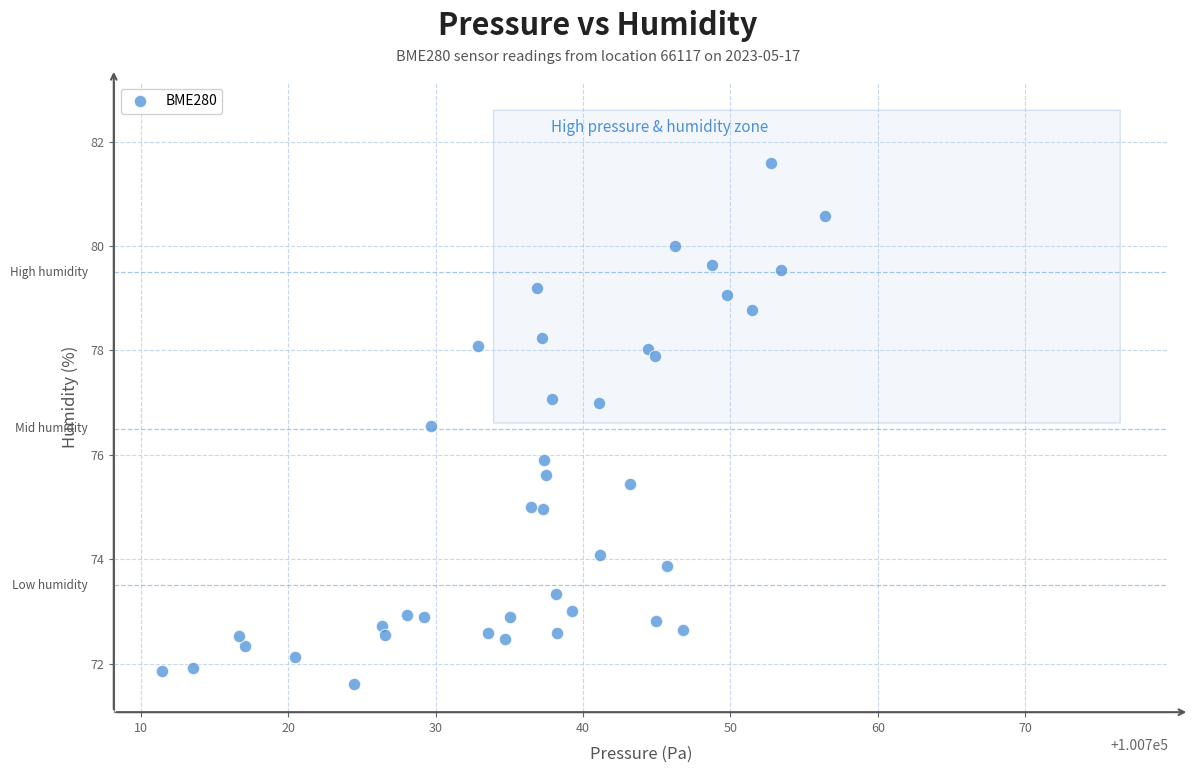

What is the range of X values (max minus min)?

45.0